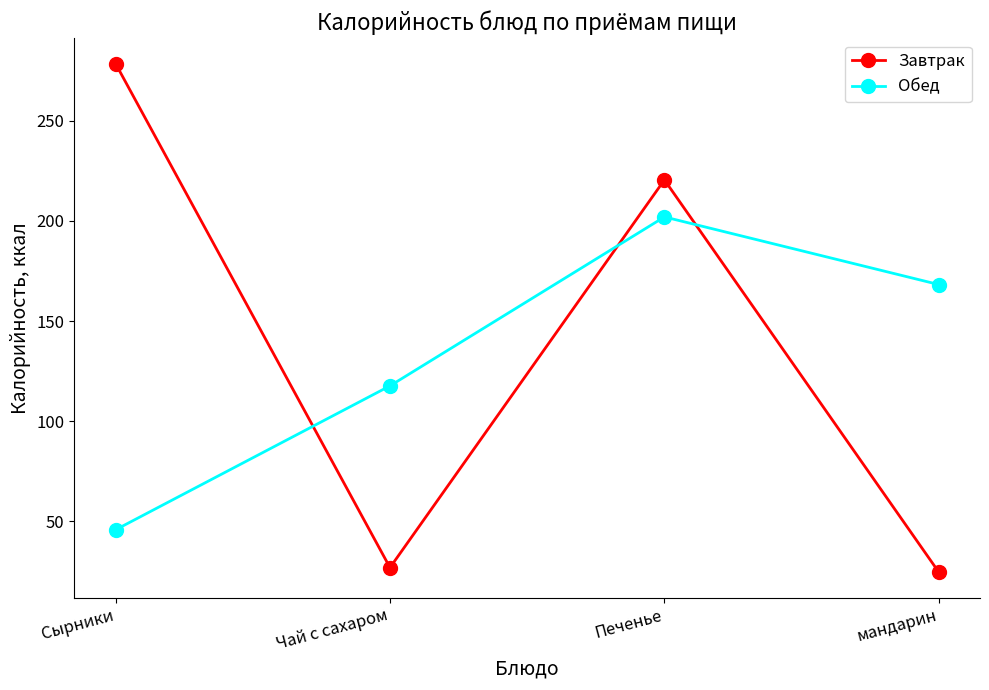

What is the spread (max minus min) of values at мандарин?

143.7